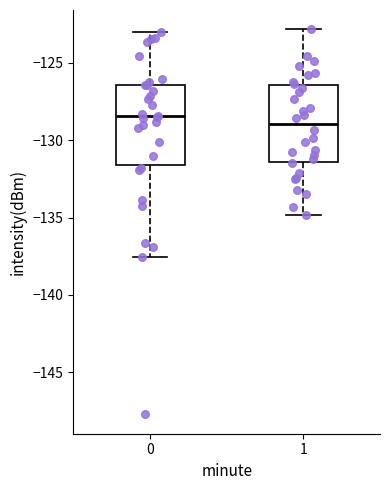

Reading left to right, read every box against the y-axis: the position of its median line, the range the box covers, and the ends of its whiskers. The values are not printed on the chart, so give them approximately, as read against the axis.

0: median -128.5, box -131.5 to -126.5, whiskers -137.5 to -123.0
1: median -129.0, box -131.5 to -126.5, whiskers -135.0 to -123.0